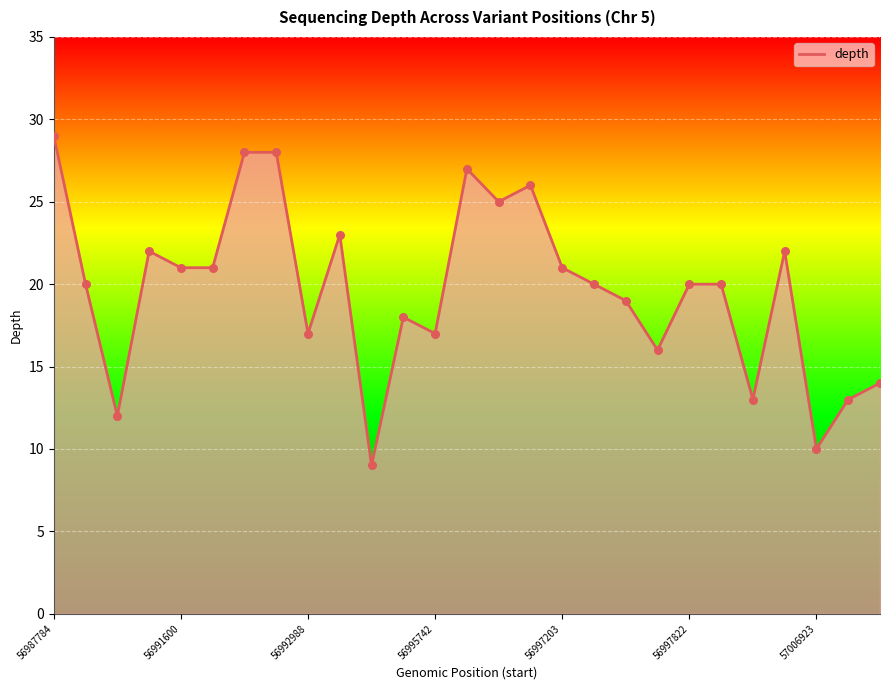

What is the smallest value displayed?

9